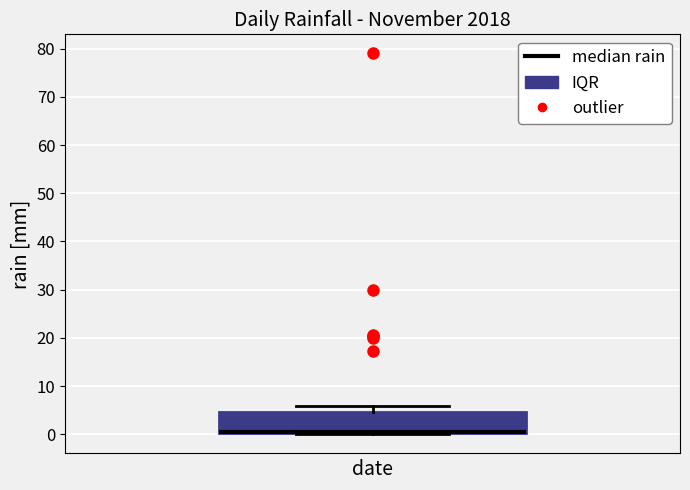

Transcribe this box plot: give where the median line is, the range the box spans, and where the two whiskers end, as read against the y-axis. The values are not printed on the chart, so give them approximately, as read against the axis.

median 0 (drawn on the box's lower edge), box 0 to 5, whiskers 0 to 6